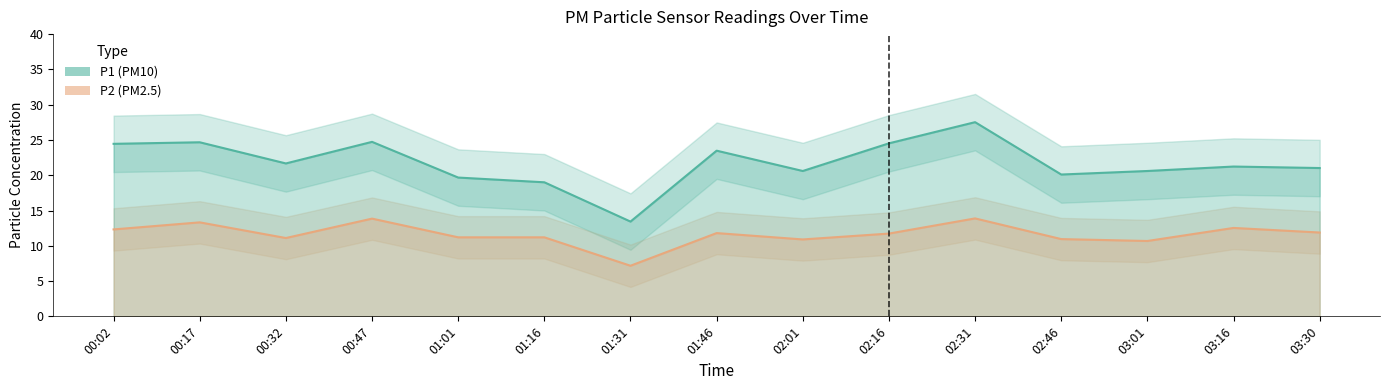

At 00:02, list the series in order from smallest to largest.

P2 (PM2.5), P1 (PM10)